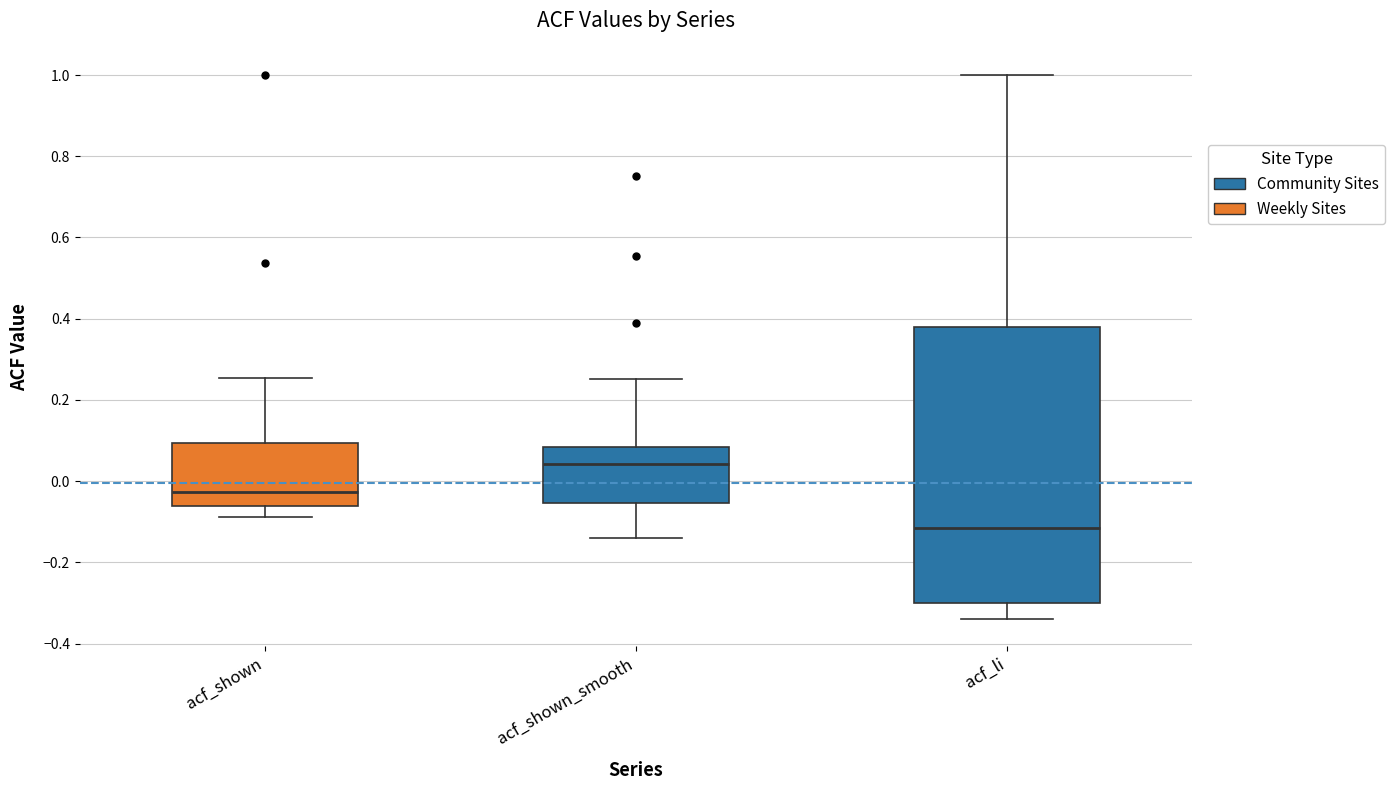

Which box has the highest median line?

acf_shown_smooth